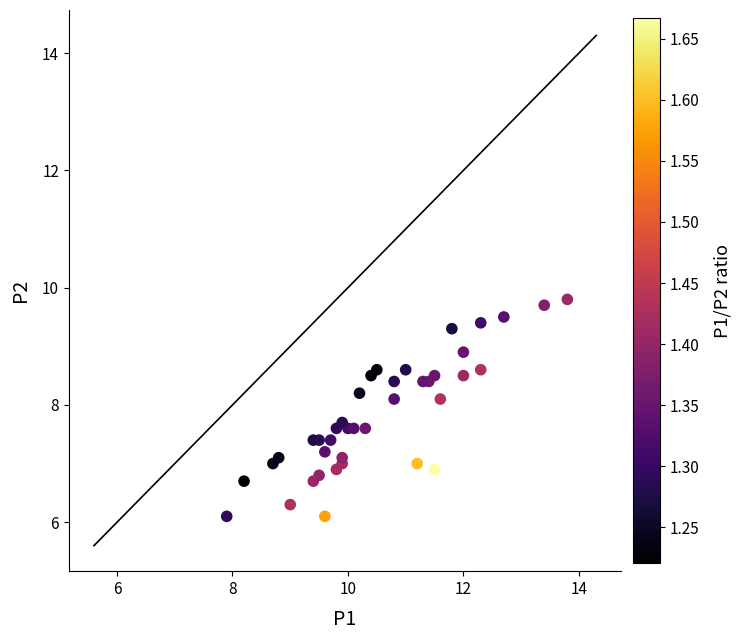

What is the range of Y values (max minus min)?

3.7